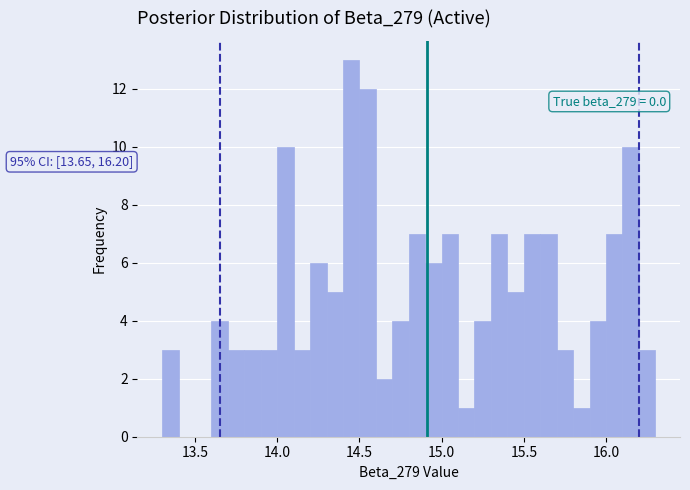

Around what value on the x-axis is the tallest bar? Give the approximate position of its centre, as read against the axis.

14.45